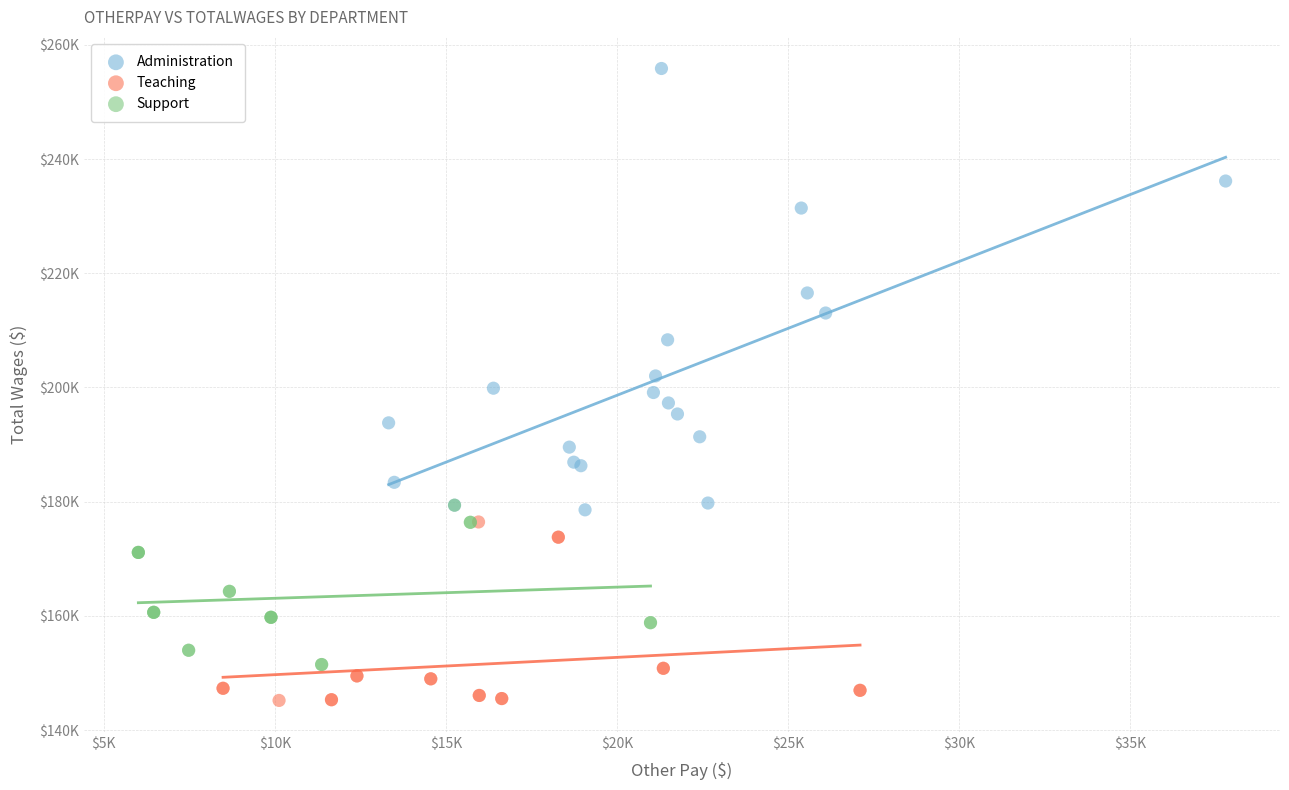

Which series reaches the maximum Y coordinate?

Administration